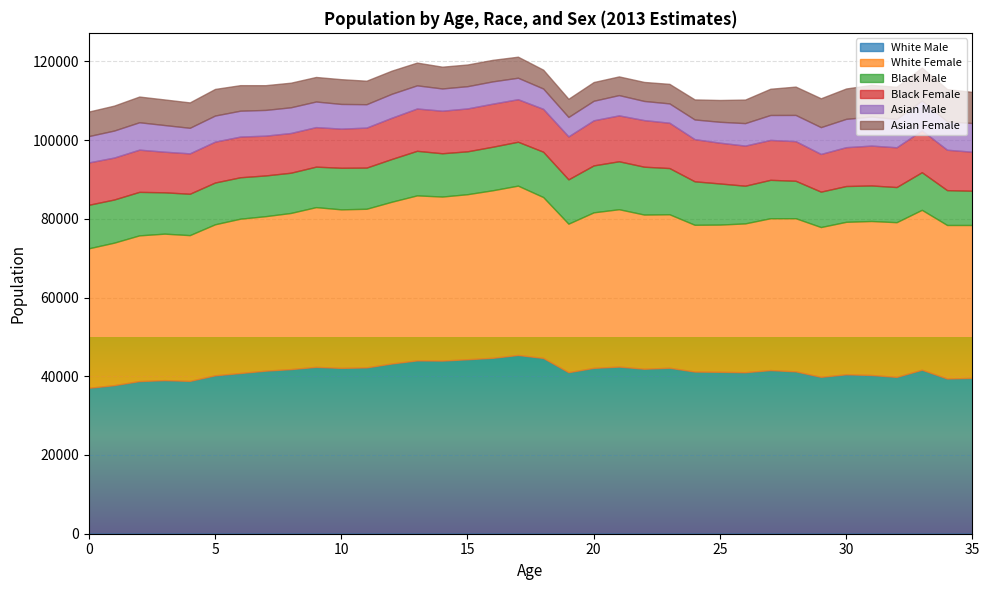

True or false: Black Male and Asian Male cross at least once.

False